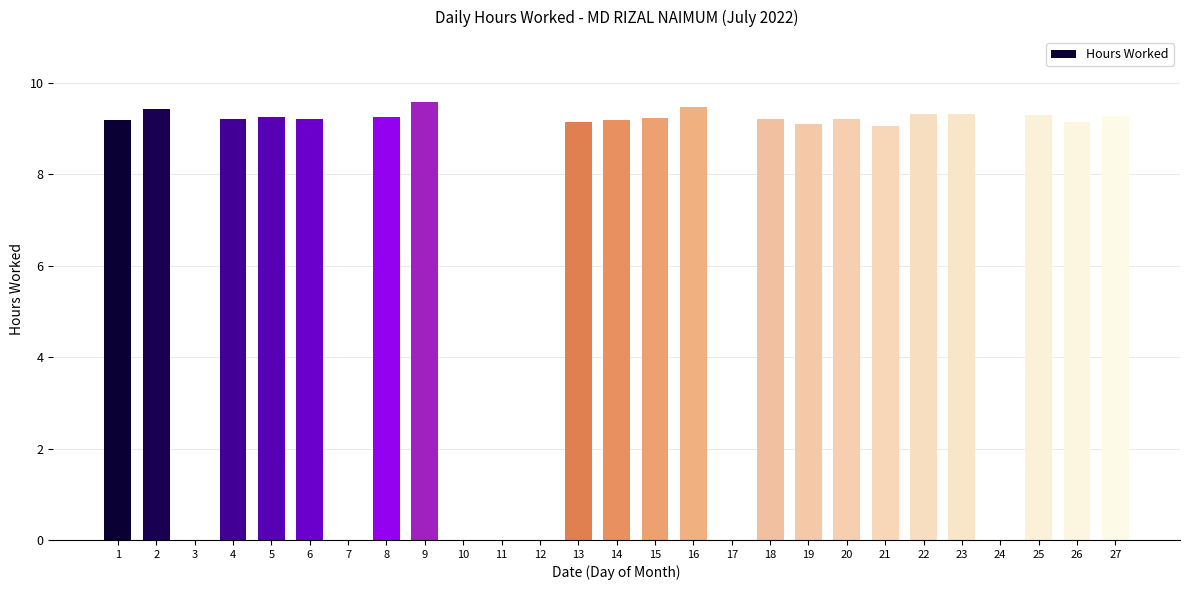

Where does the data first go above 9?

1